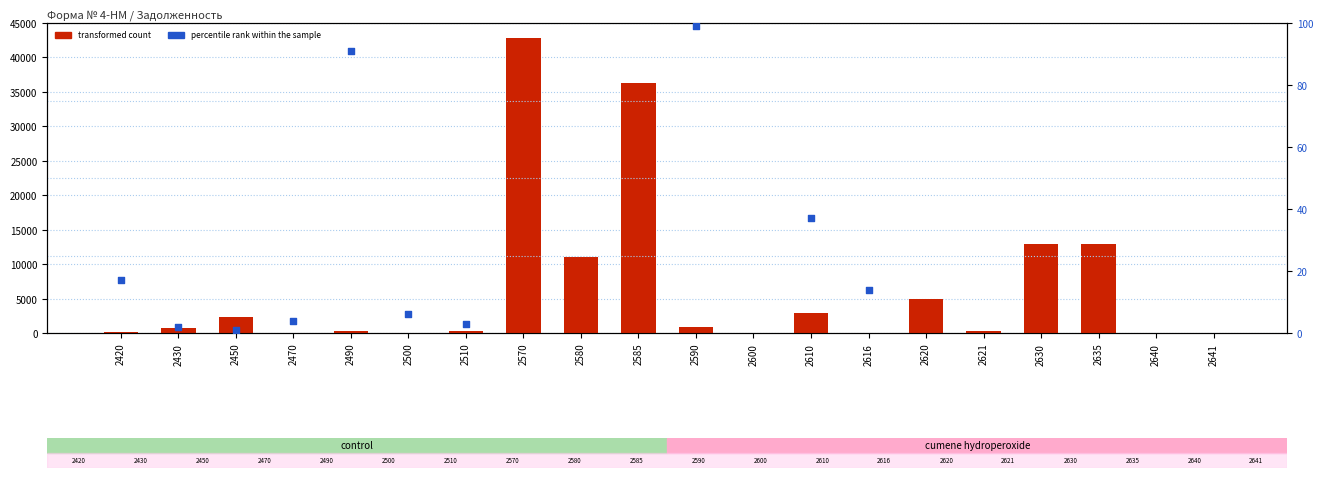

At how many categories does at least one series exceed 28859?

2